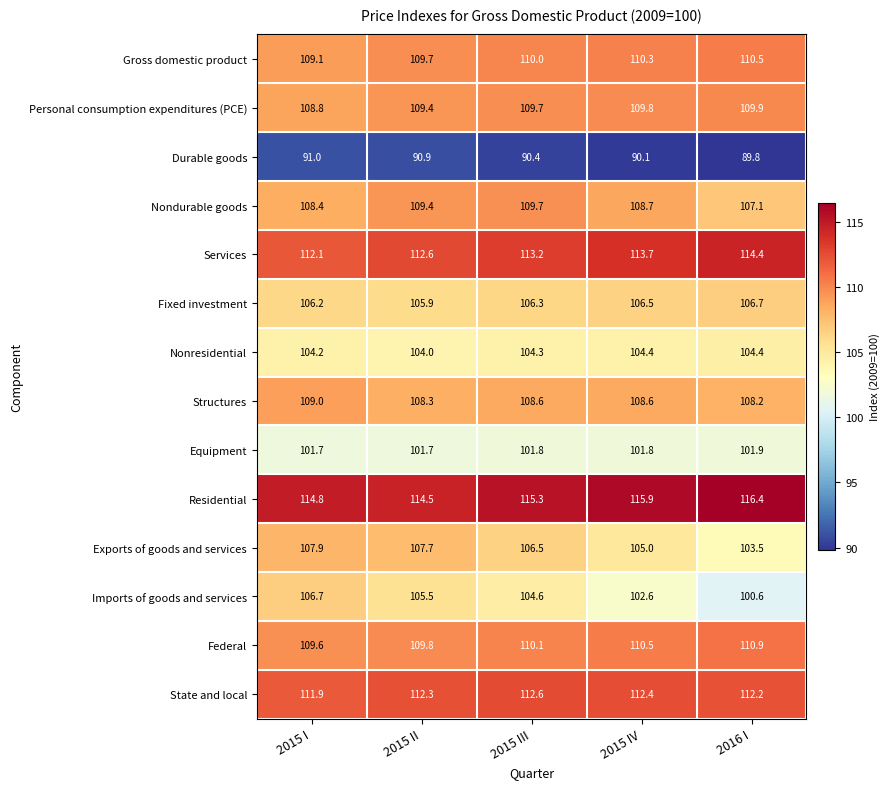

Which series has the widest spread of values?

Imports of goods and services